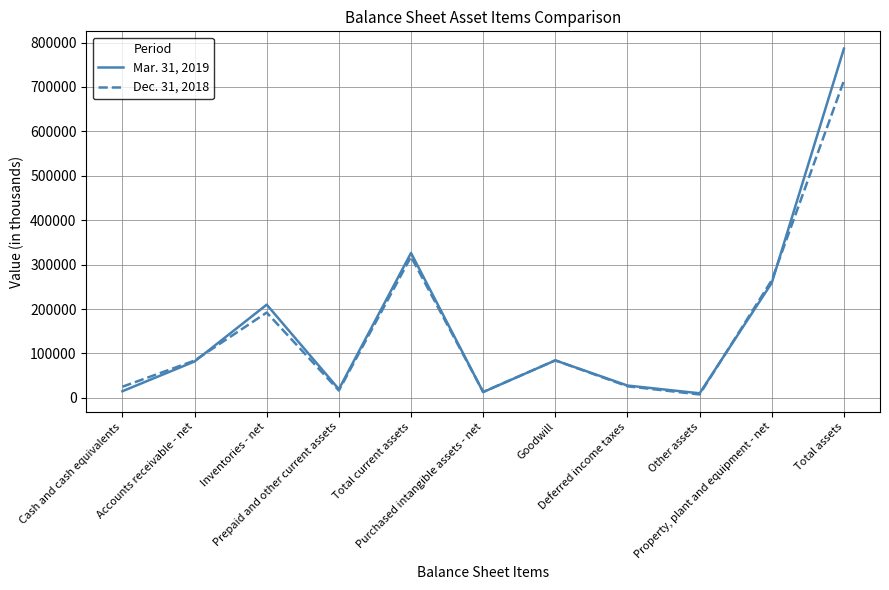

List the series in order of their peak value, highest first.

Mar. 31, 2019, Dec. 31, 2018